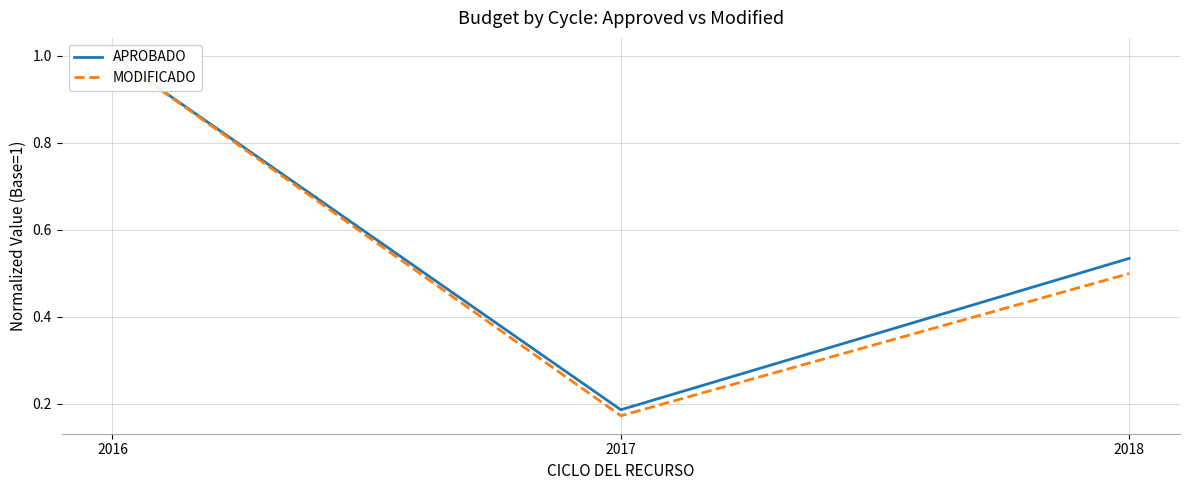

What is the value of the MODIFICADO point at the 3rd from the left?

0.5